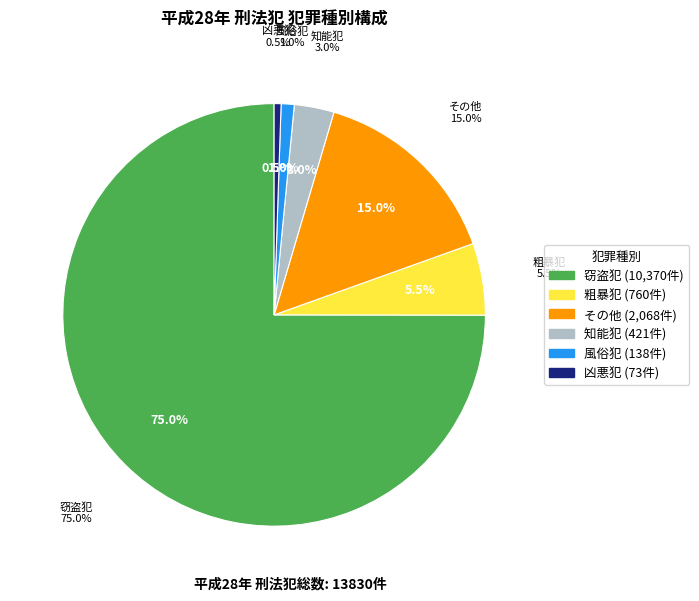

True or false: 粗暴犯 accounts for 5% of the total.

True